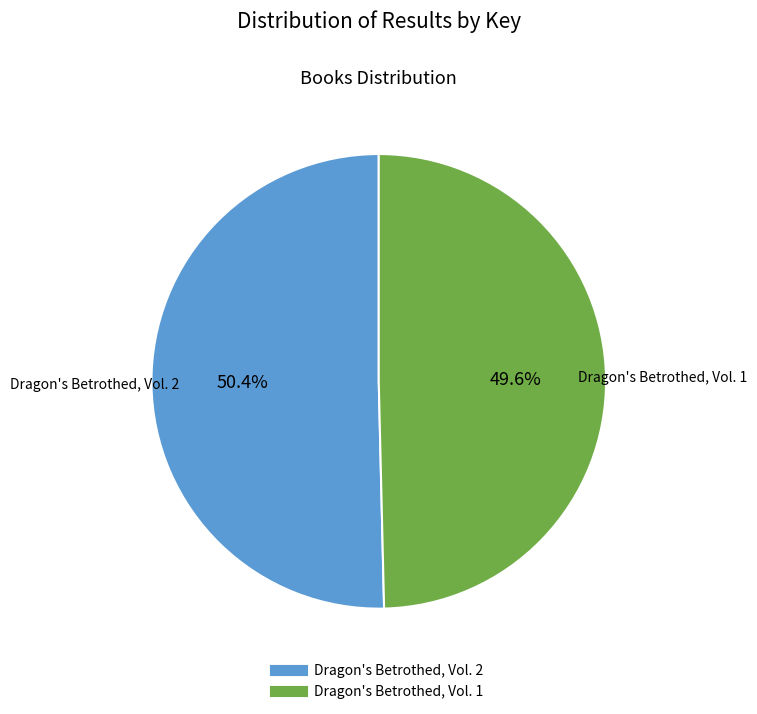

What is the total percentage of Dragon's Betrothed, Vol. 1 and Dragon's Betrothed, Vol. 2?

100.0%